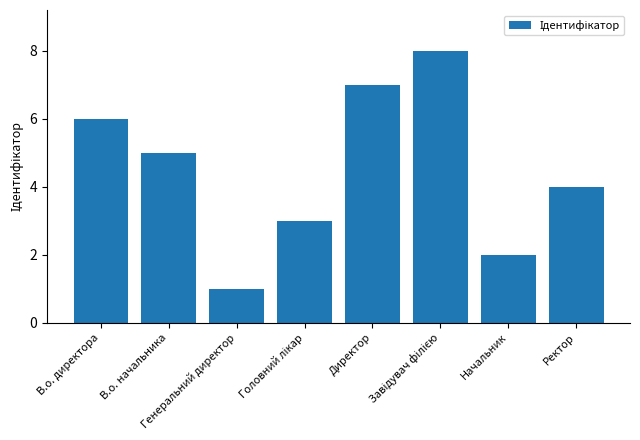

What is the sum of all values?

36